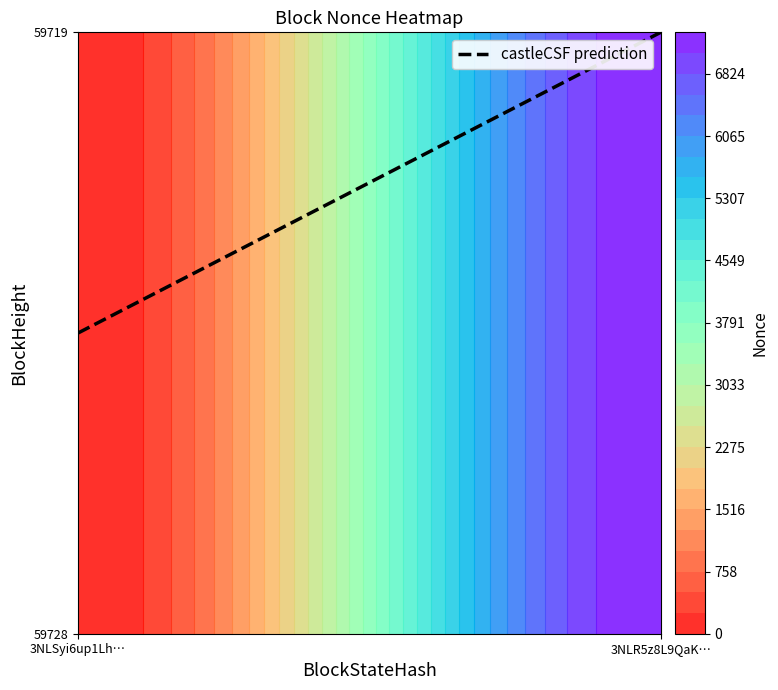

Reading right to left, transcribe all the data shown in this chart.

59728: 7329	0
59719: 7329	0